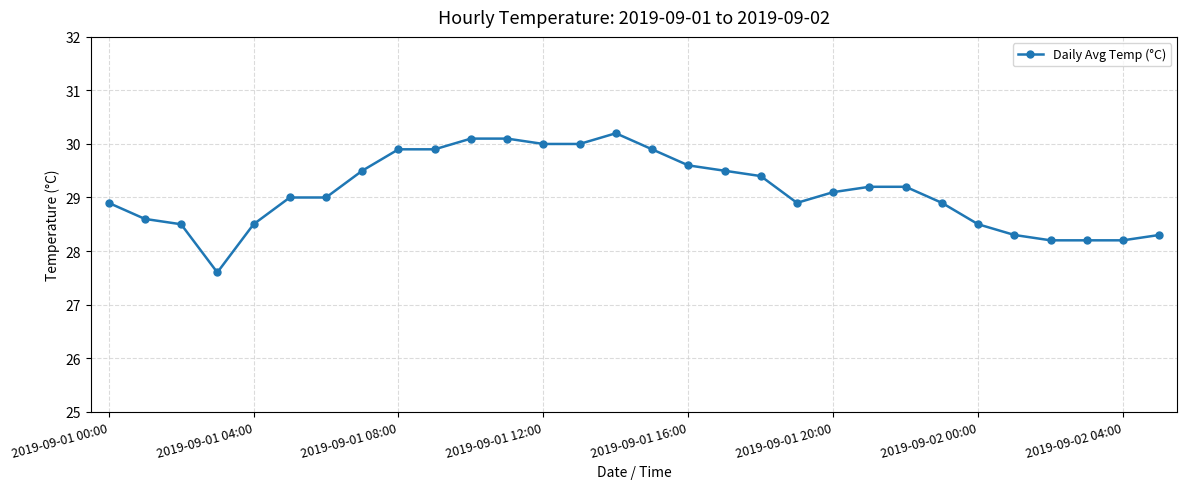

What is the sum of all values?

873.2